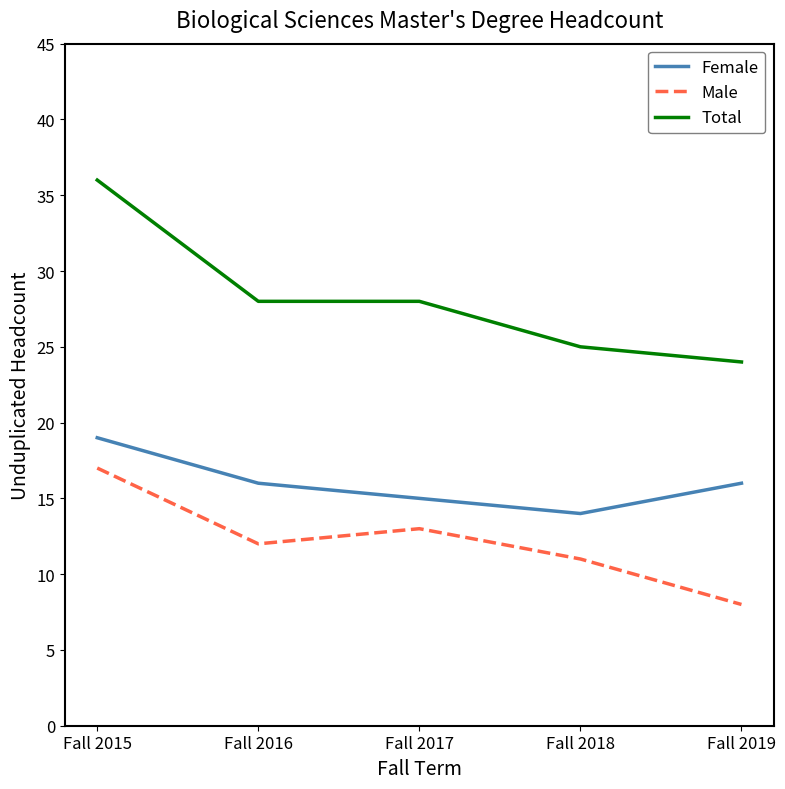

Which series has the widest spread of values?

Total